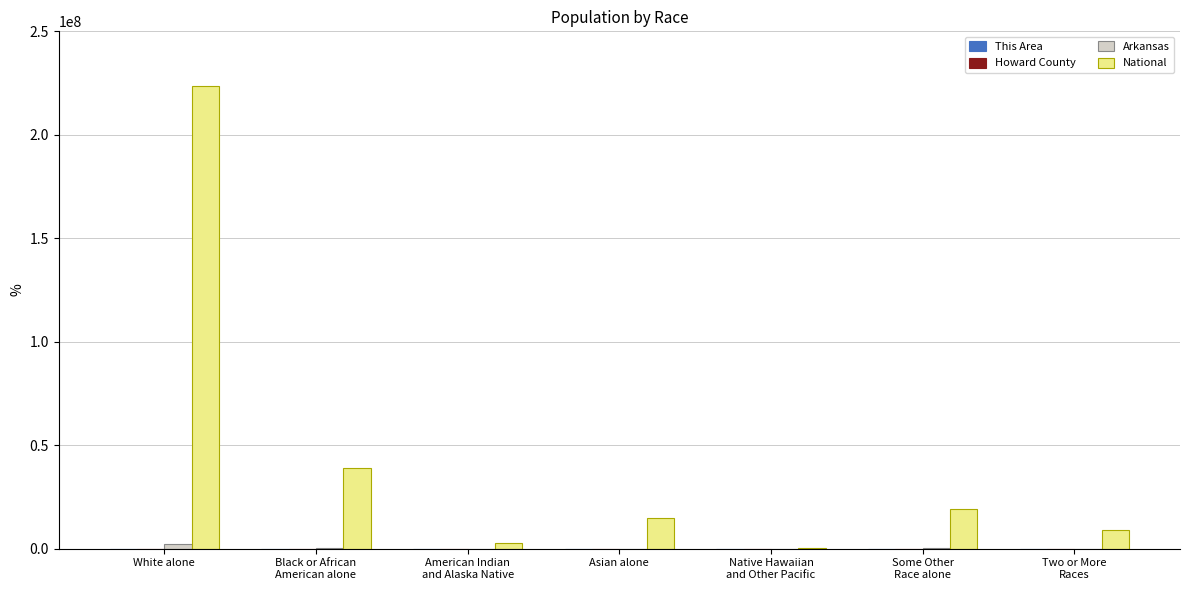

Which series has the largest range (max minus min)?

National